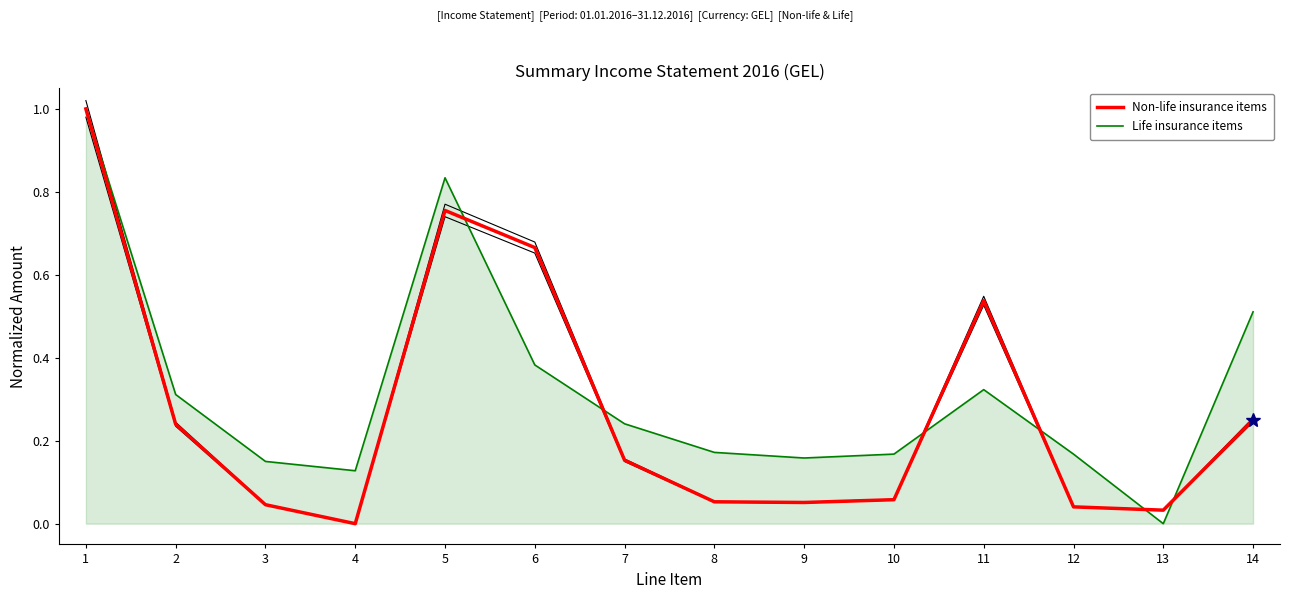

At which category does Life insurance items reach its first local peak?

5